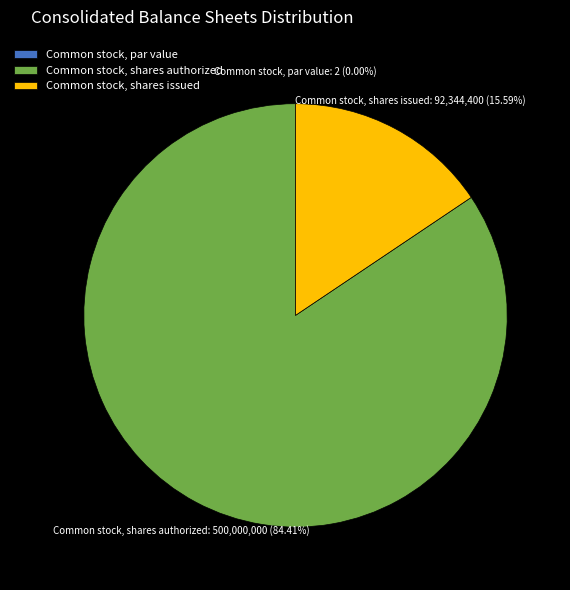

To the nearest percent, what is the difference between the Common stock, par value and Common stock, shares issued slice percentages?

16%